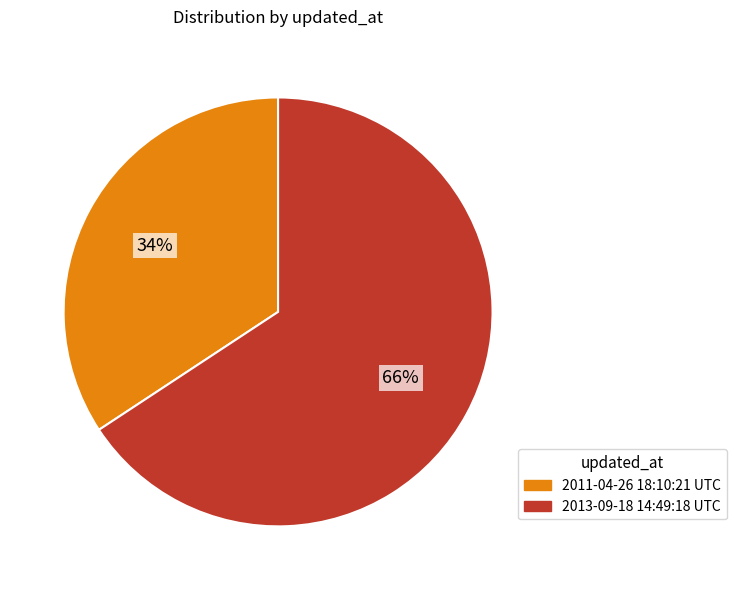

What is the smallest slice in the pie chart?

2011-04-26 18:10:21 UTC